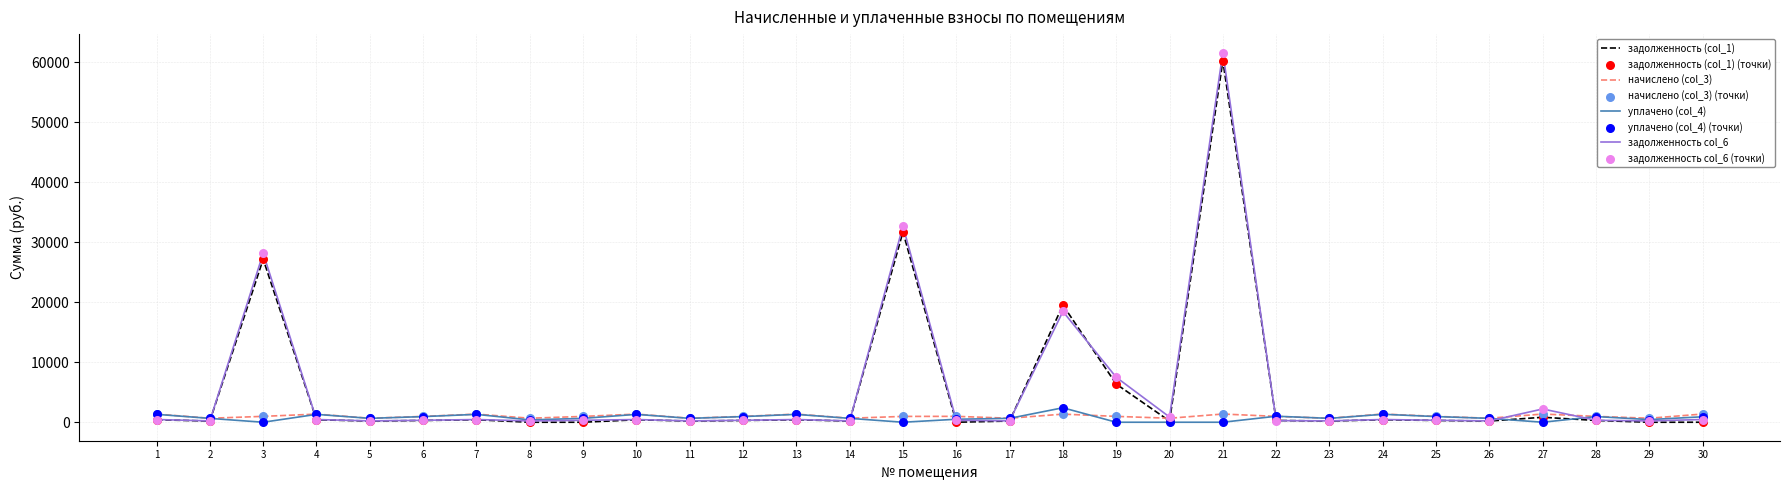

At which category is the sum across all series the highest?

21